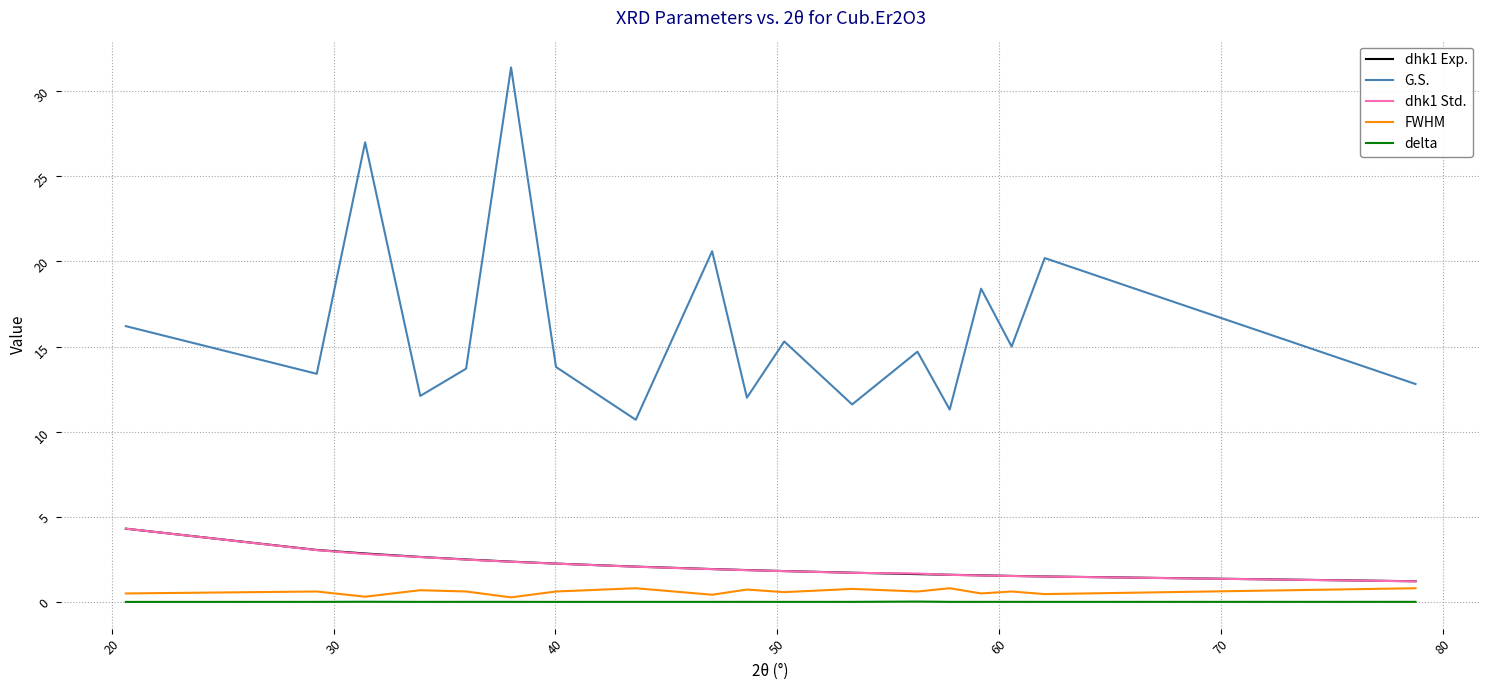

True or false: delta and dhk1 Std. intersect in this chart.

False